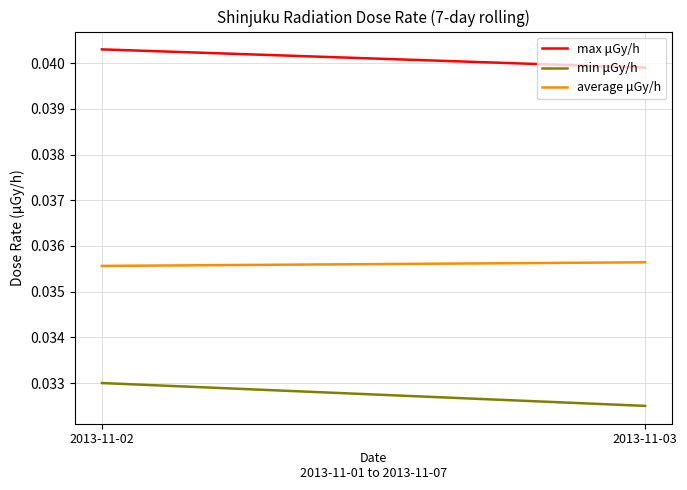

At 2013-11-03, list the series in order from largest to smallest.

max μGy/h, average μGy/h, min μGy/h